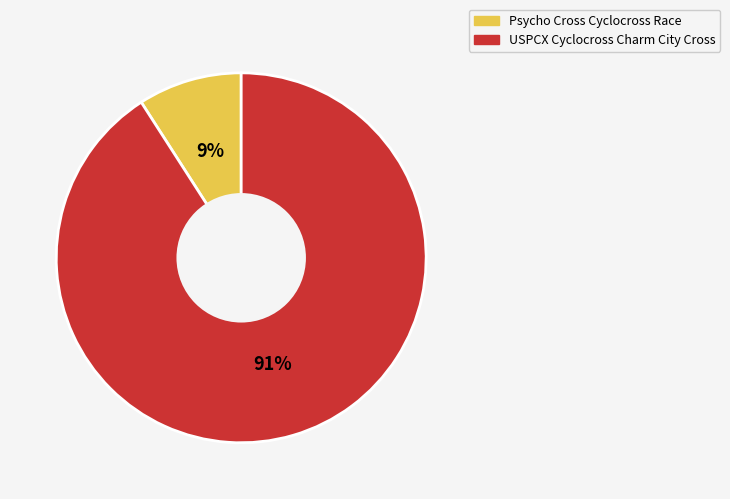

Is USPCX Cyclocross Charm City Cross the majority of the pie?

Yes